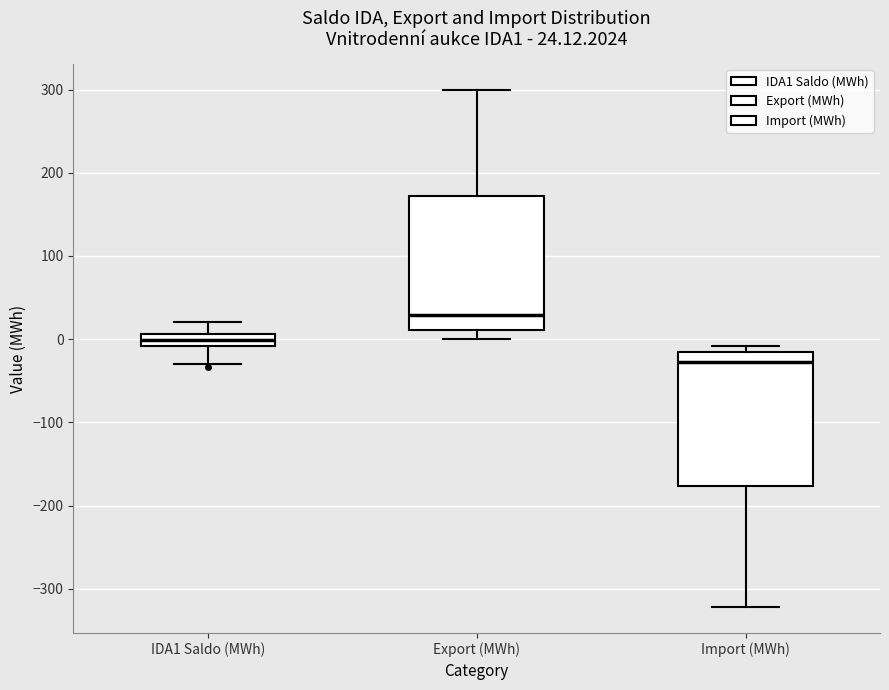

Which box has the highest median line?

Export (MWh)